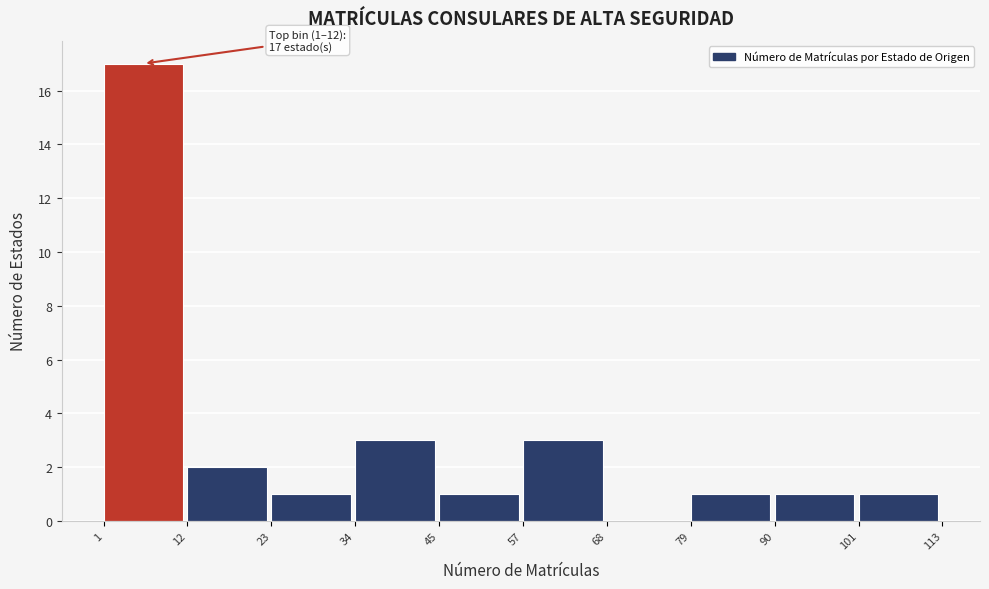

Which range on the x-axis has the tallest bar?

1 to 12